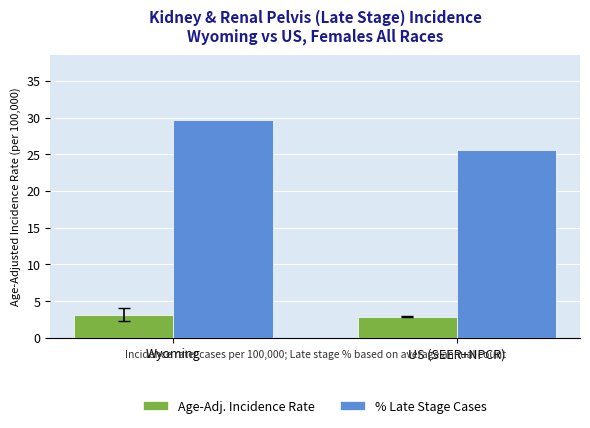

Reading left to right, what are all the values shown in this chart?

Age-Adj. Incidence Rate: 3.1	2.9
% Late Stage Cases: 29.6	25.6